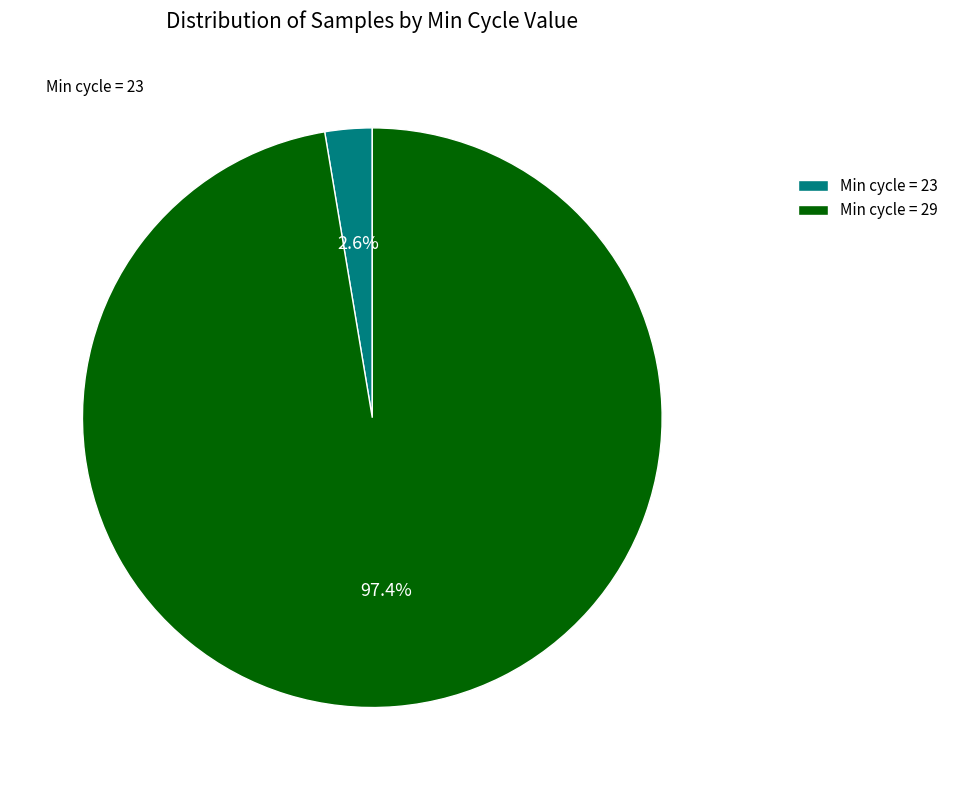

Which category has the biggest portion of the pie?

Min cycle = 29